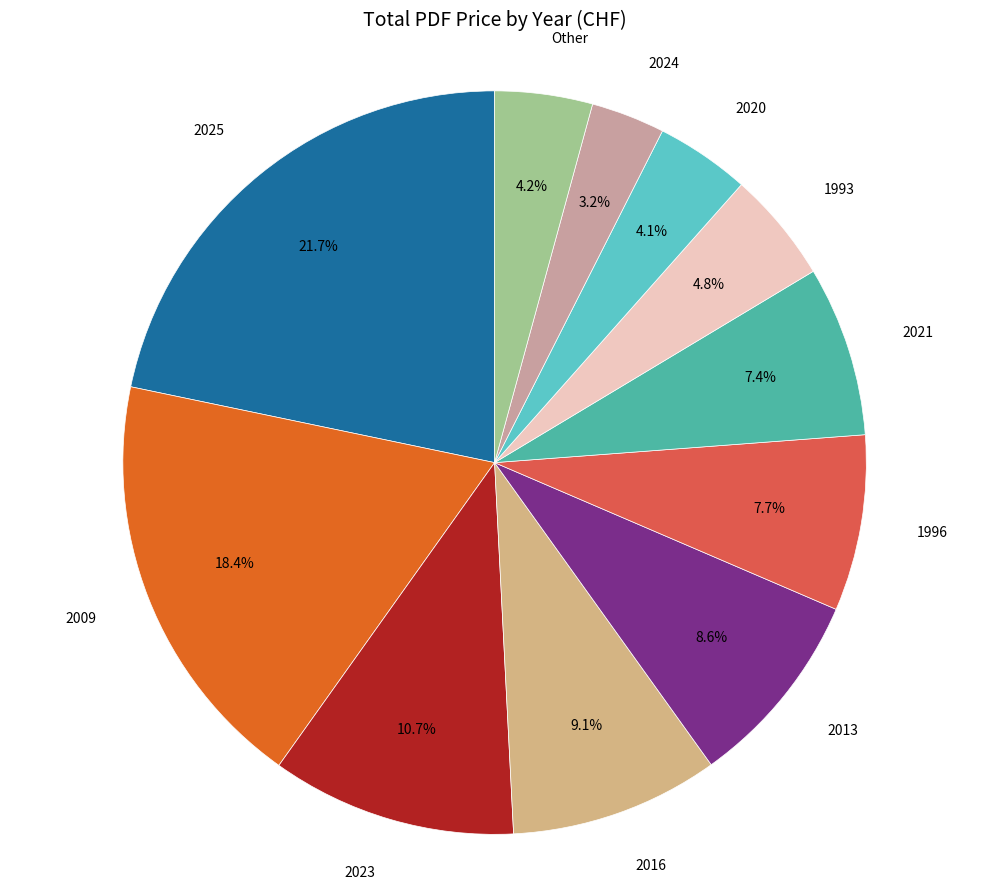

Approximately how many times larger is the value at 2009 compared to 2023?

1.7